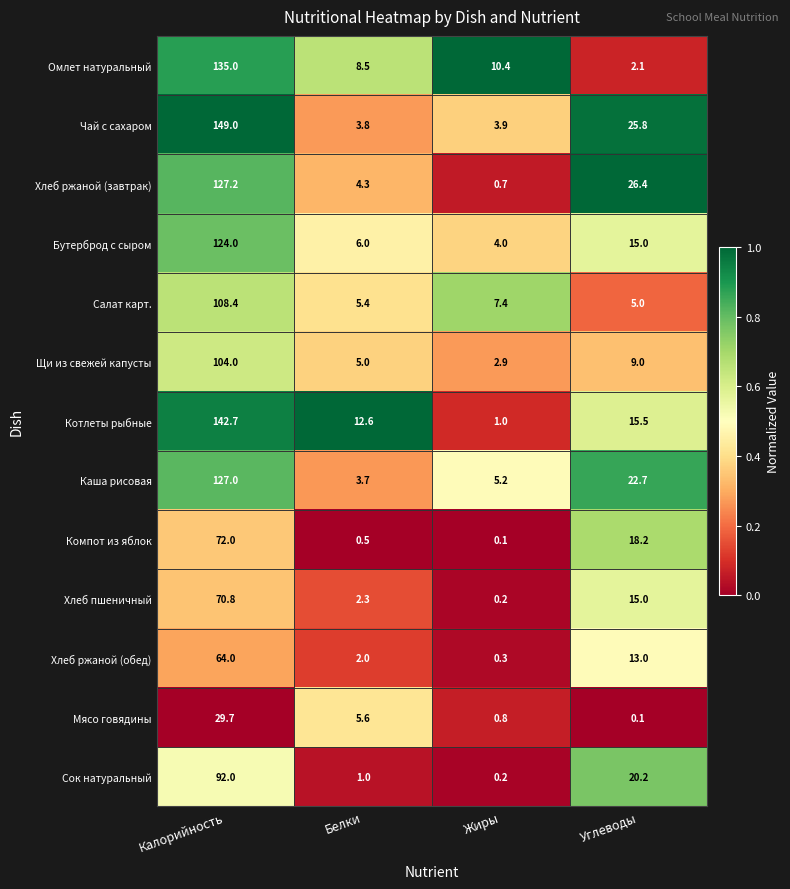

Which series changed the most between Калорийность and Углеводы?

Омлет натуральный